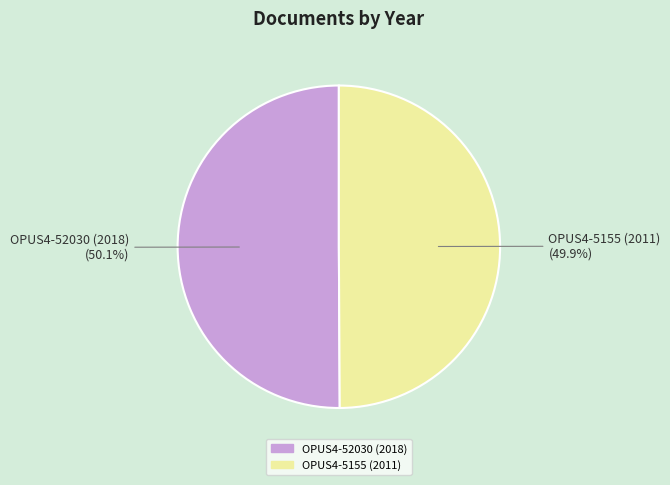

To the nearest percent, what percentage of the pie is OPUS4-52030 (2018)?

50%